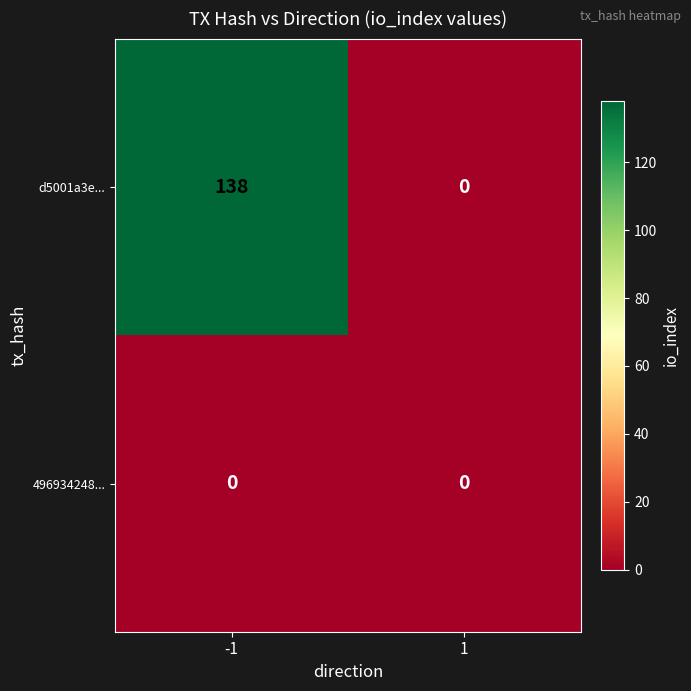

What is the sum of all d5001a3e... values?

138